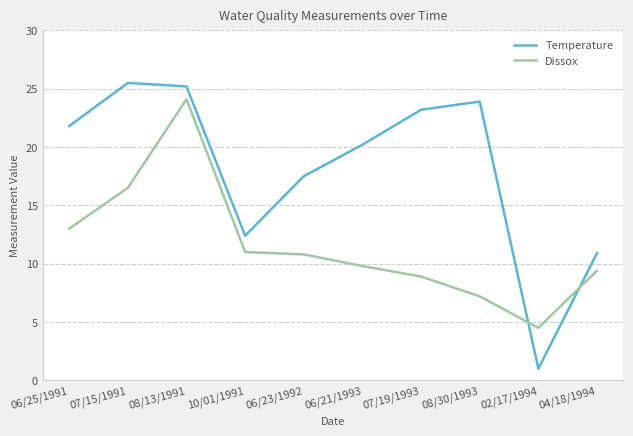

Which series ends up on top after the final intersection of Temperature and Dissox?

Temperature